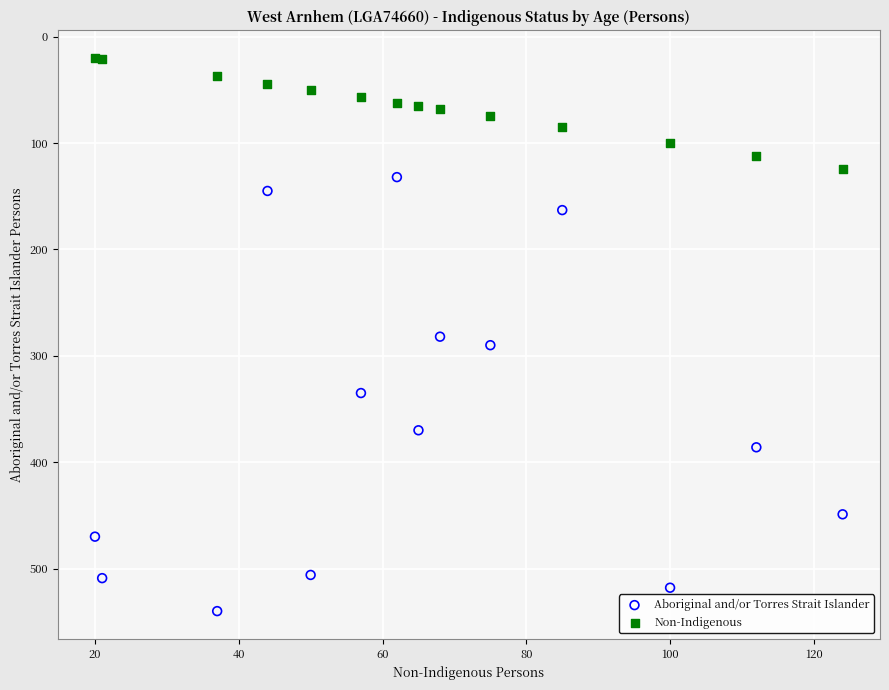

Which series reaches the maximum Y coordinate?

Aboriginal and/or Torres Strait Islander